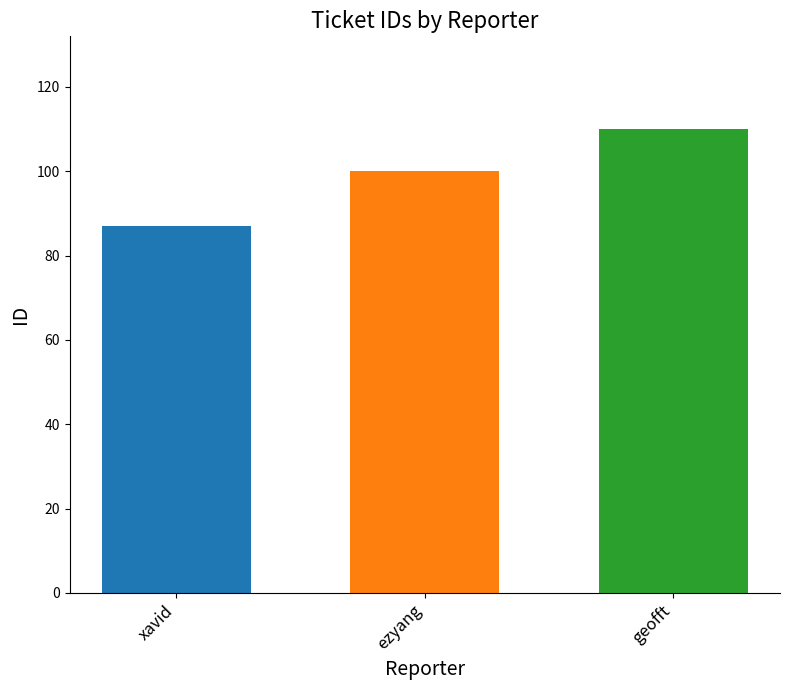

How many bars are there in total?

3